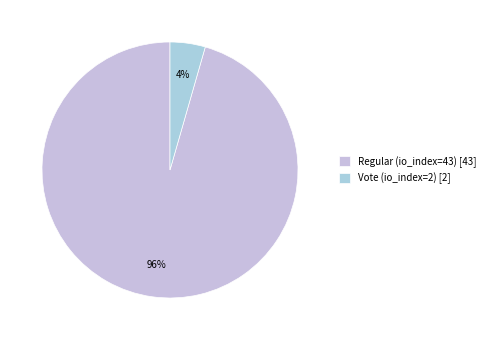

To the nearest percent, what is the average slice percentage?

50%